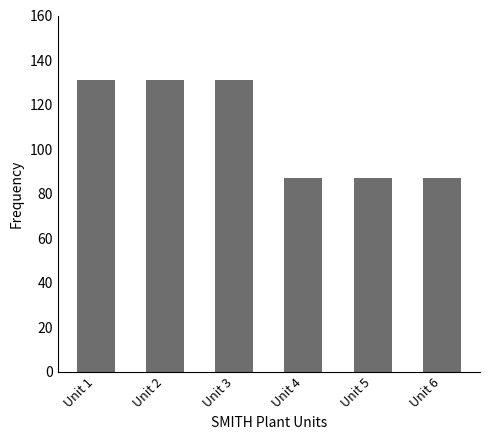

What is the greatest value displayed?

131